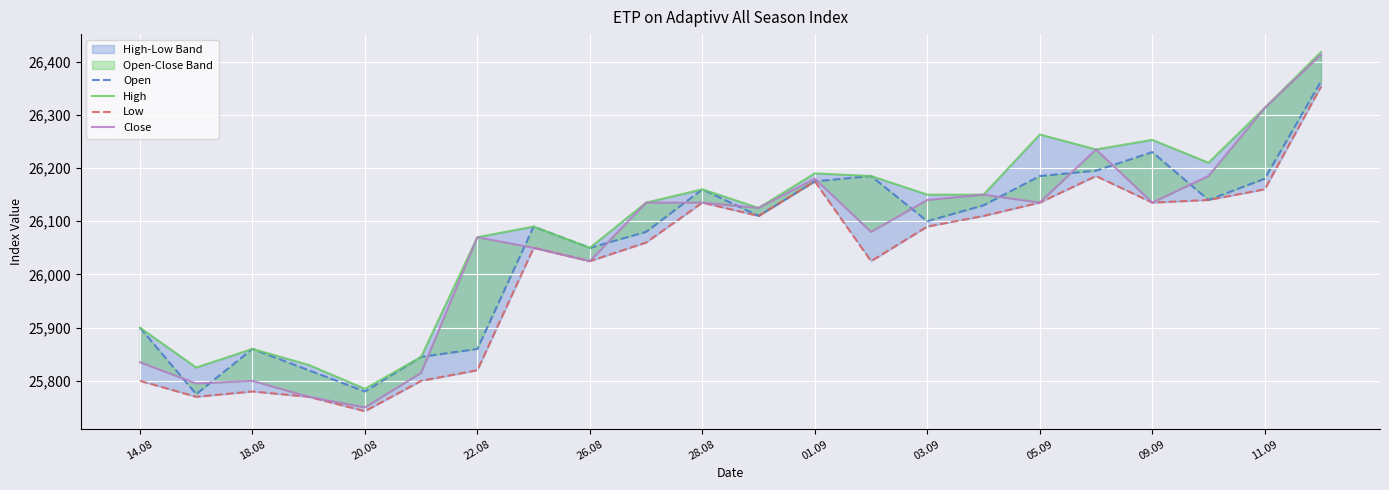

What is the value of the Close point at the 16th from the left?

26150